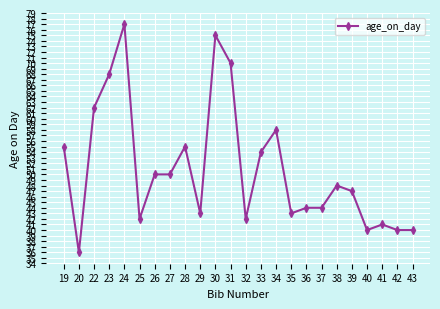

What is the difference between the second highest and second lowest values?

35